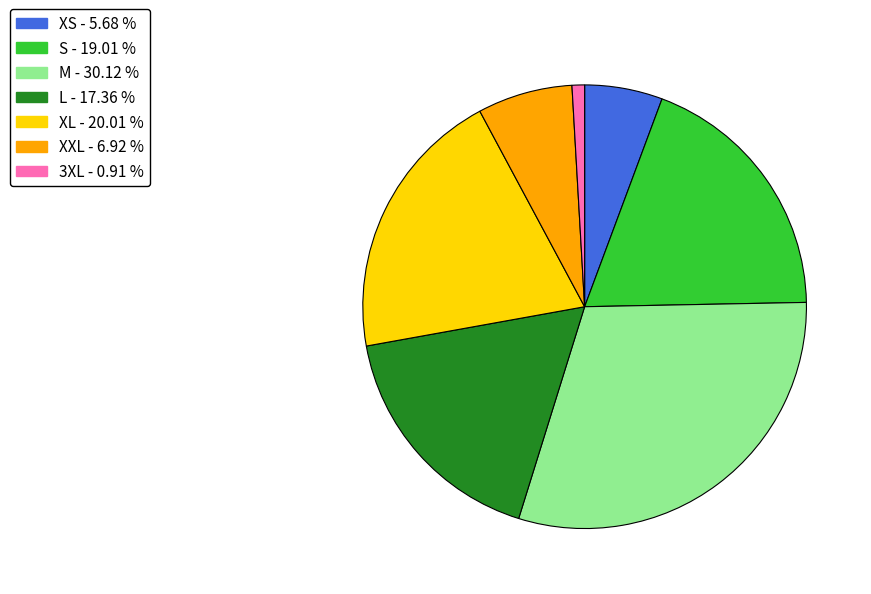

Does S represent more than half of the total?

No